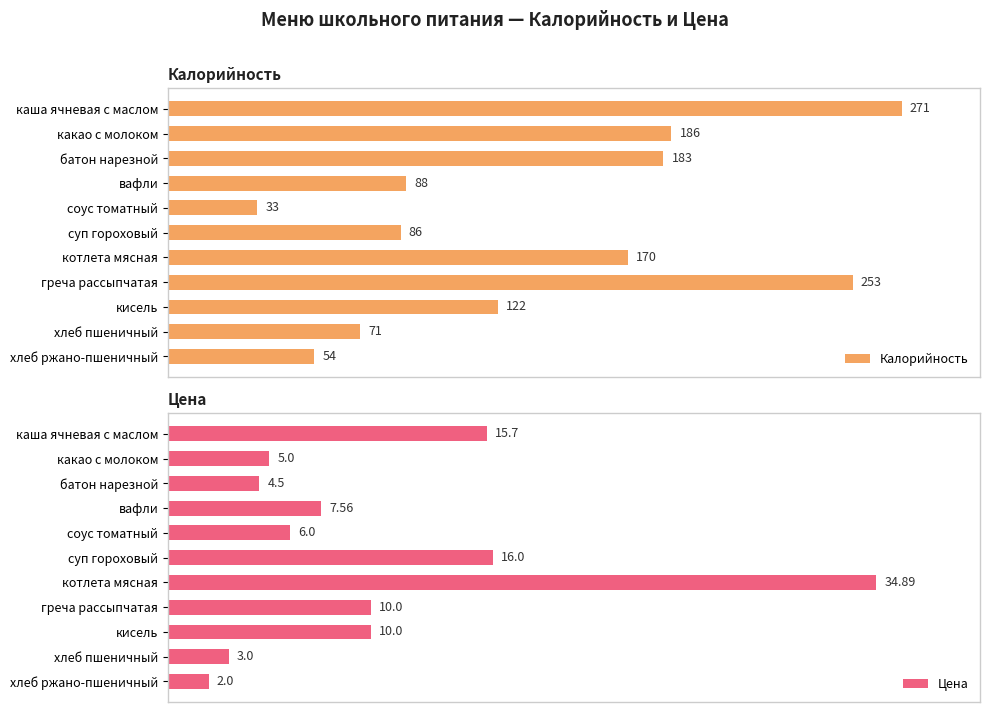

What is the difference between the maximum and minimum values in the Калорийность series?

238.0